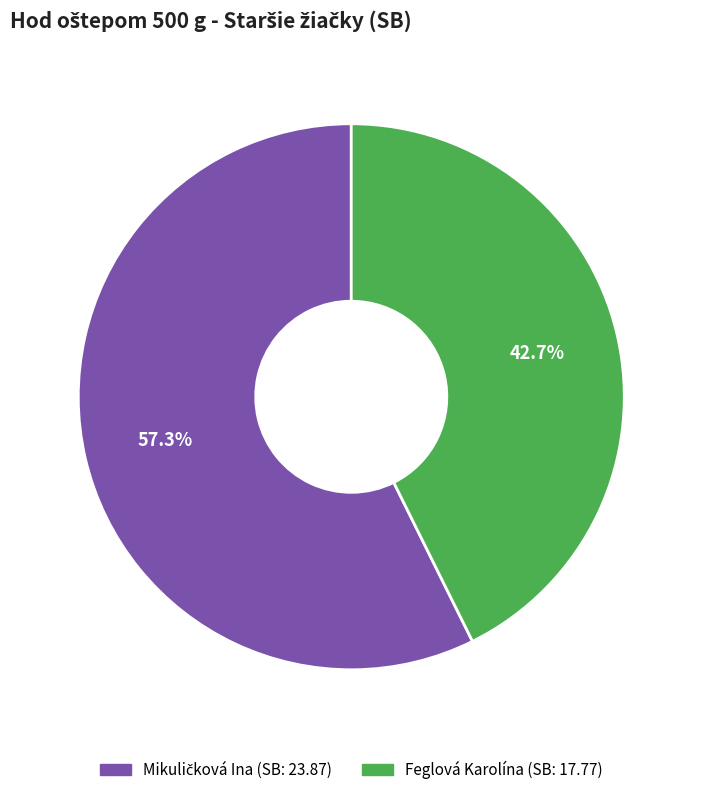

Which slice is the smallest?

Feglová Karolína